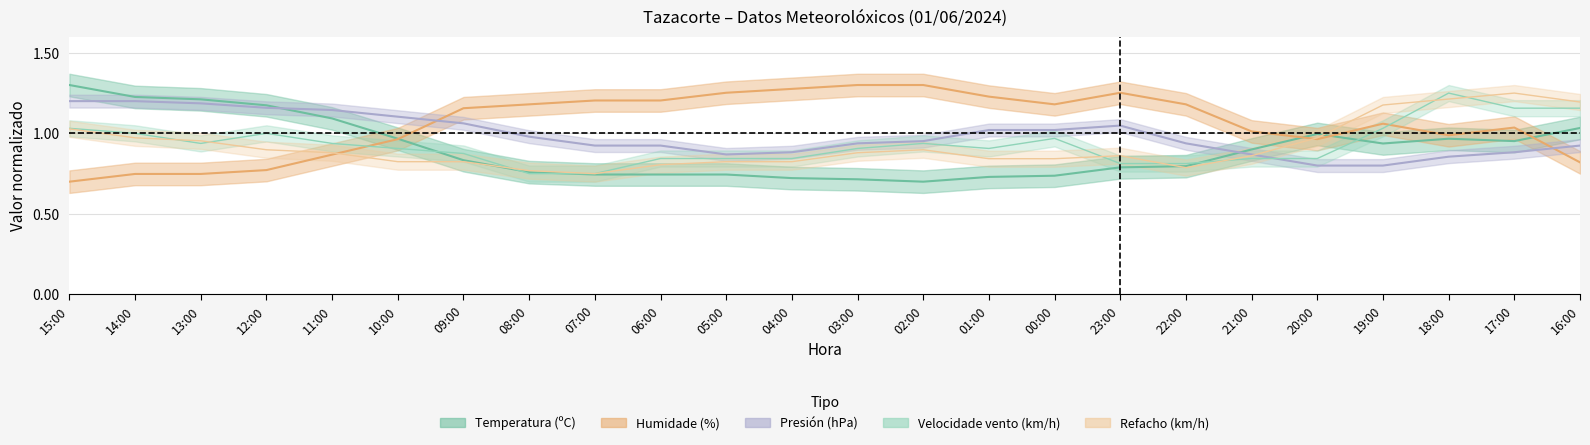

After their last crossing, which series has the higher values: Humidade (%) or Temperatura (ºC)?

Temperatura (ºC)